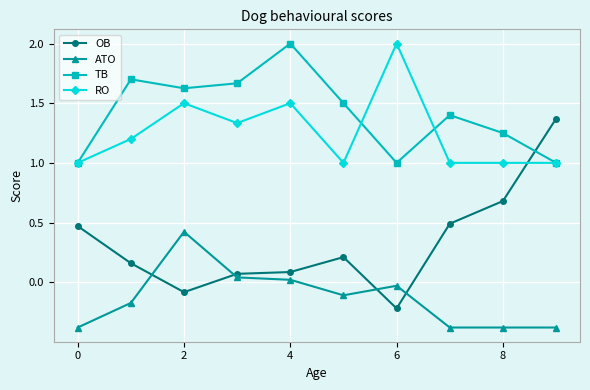

Which series has the largest total across all categories?

TB